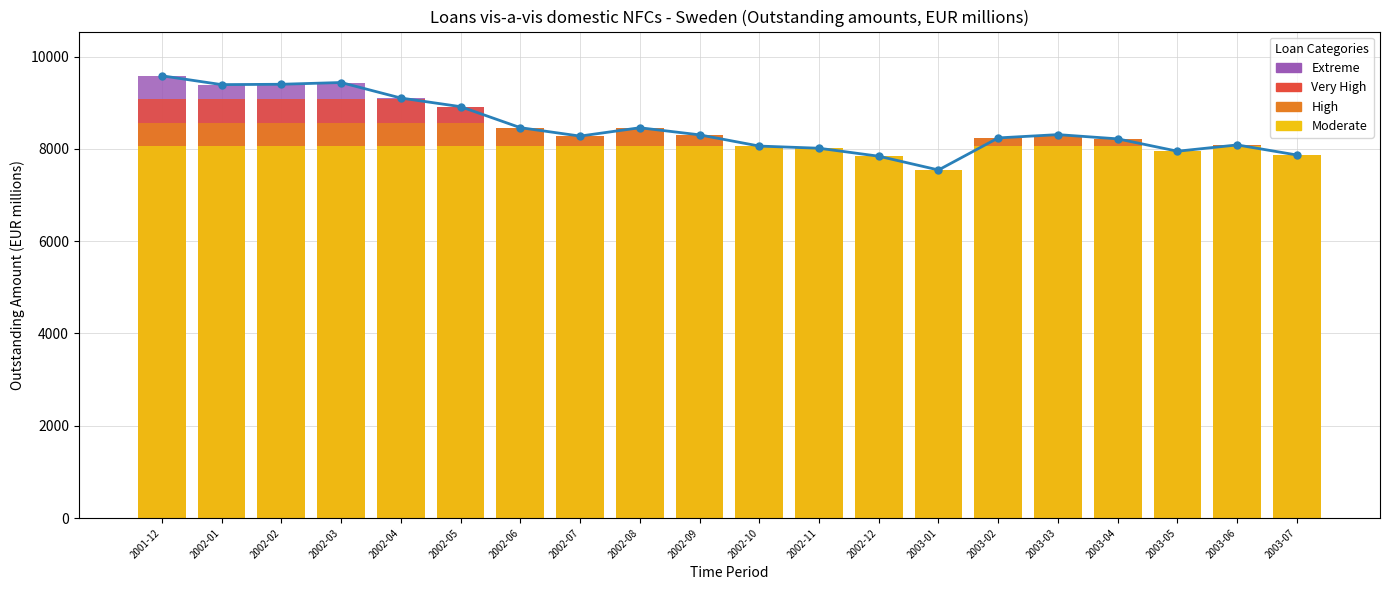

What position from the right is 2003-06?

2